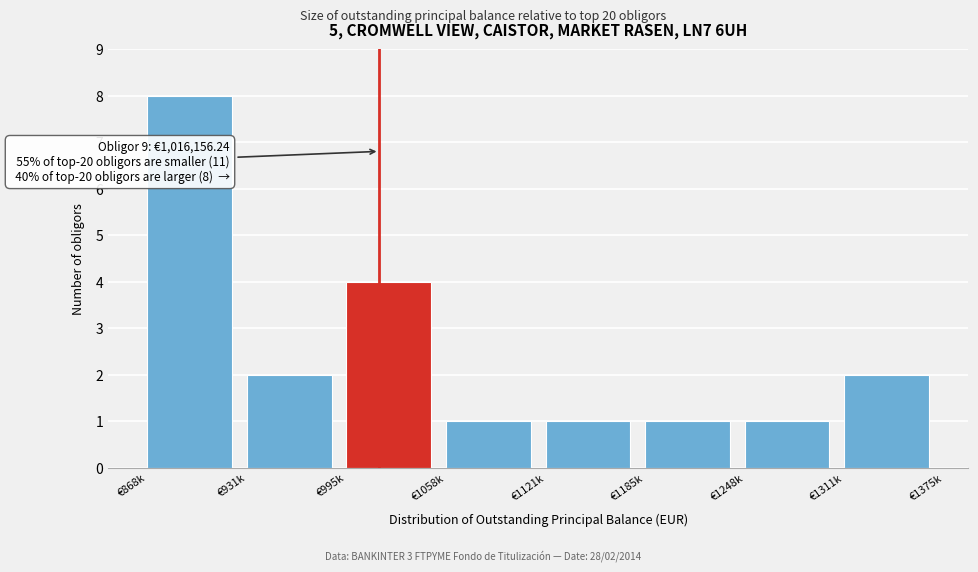

Reading right to left, what are all the values shown in this chart?

2	1	1	1	1	4	2	8